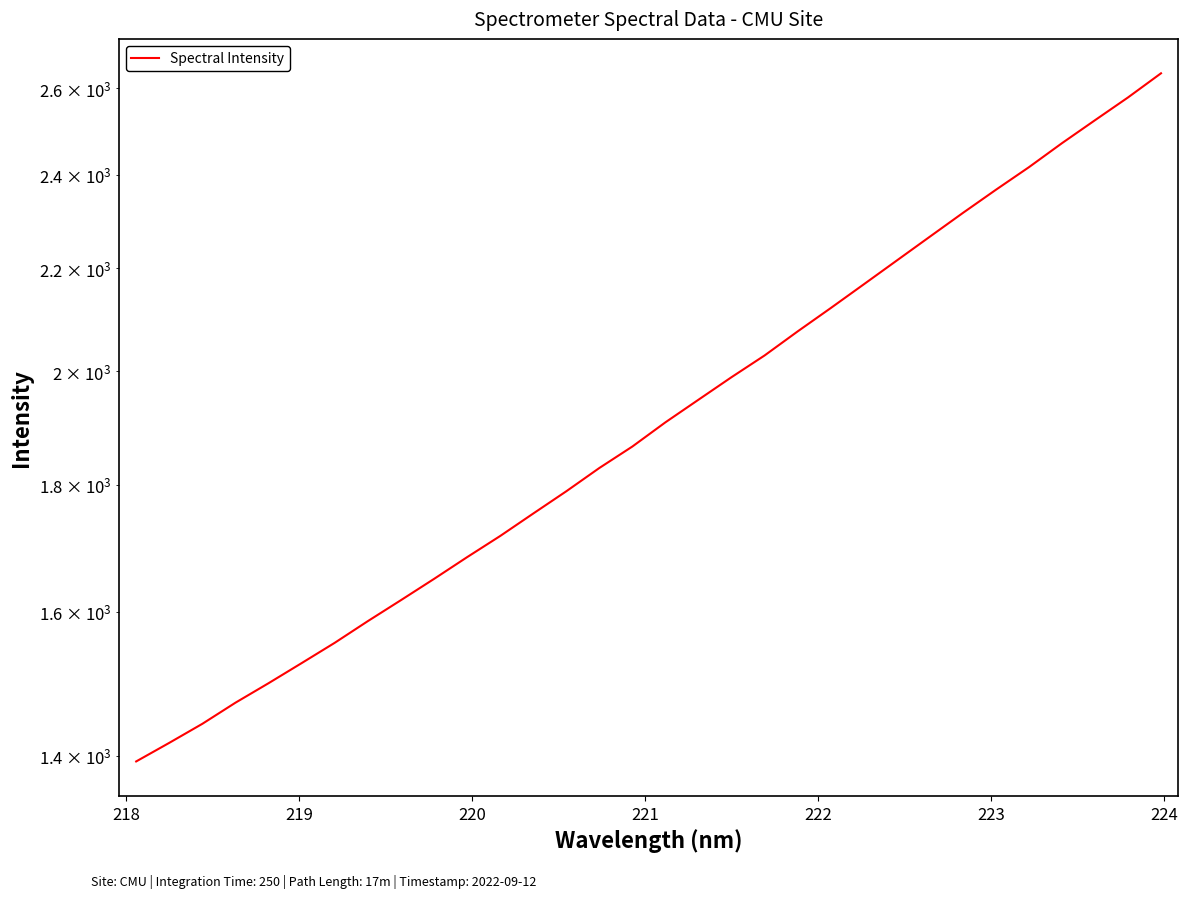

What is the smallest value displayed?

1392.3